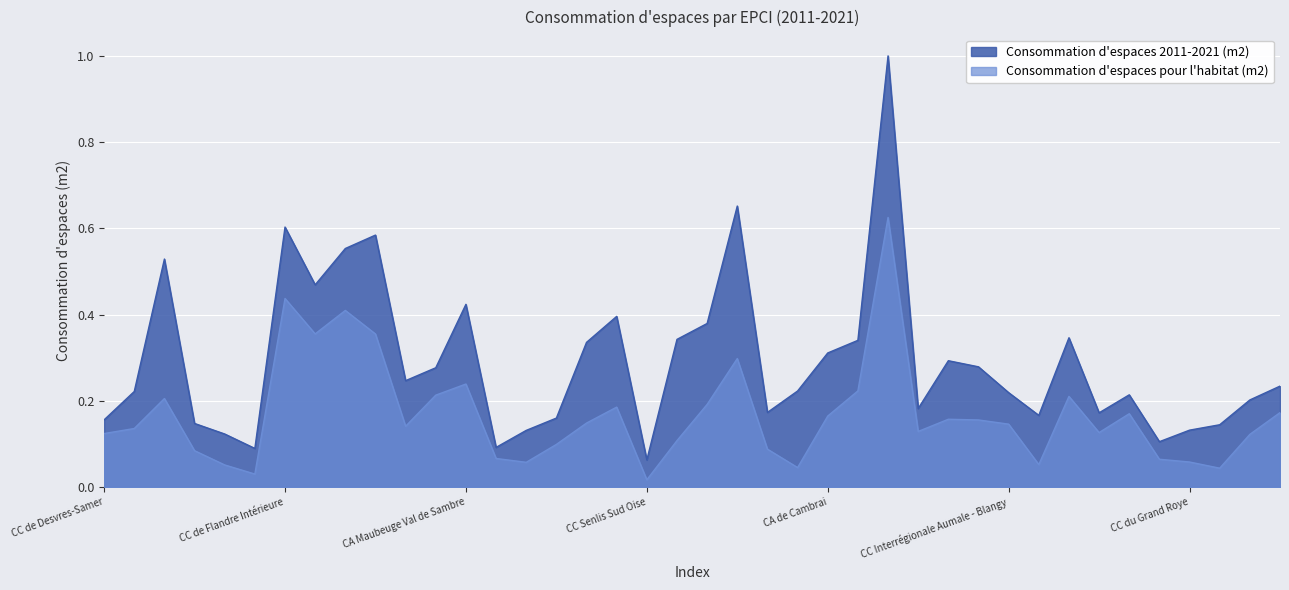

At which label is Consommation d'espaces pour l'habitat (m2) closest to 0?

CC Senlis Sud Oise